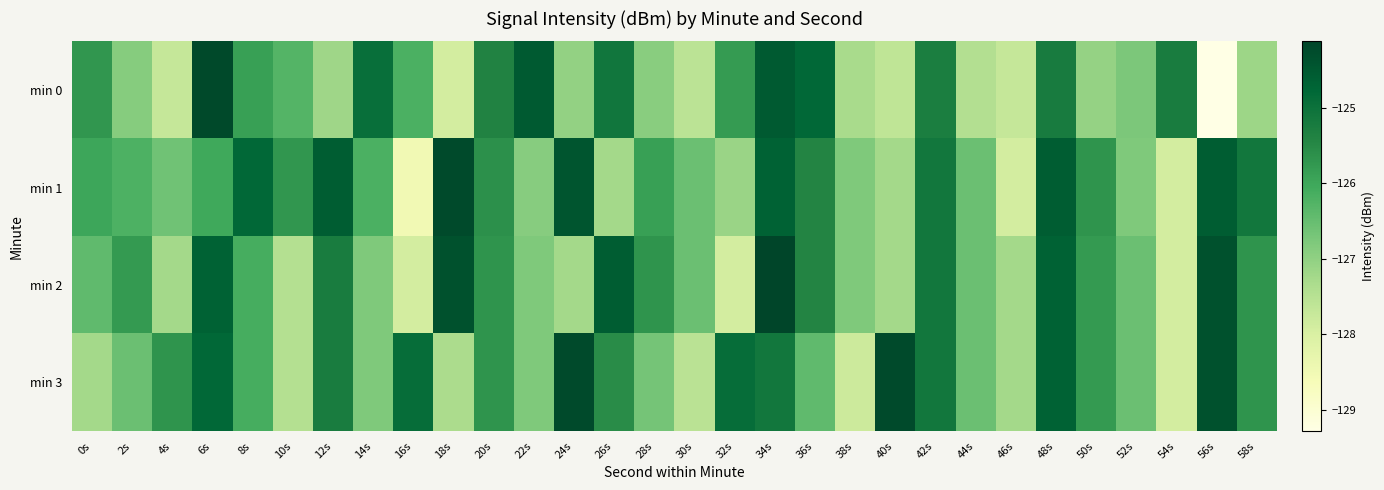

What is the maximum value shown in the chart?

-124.1